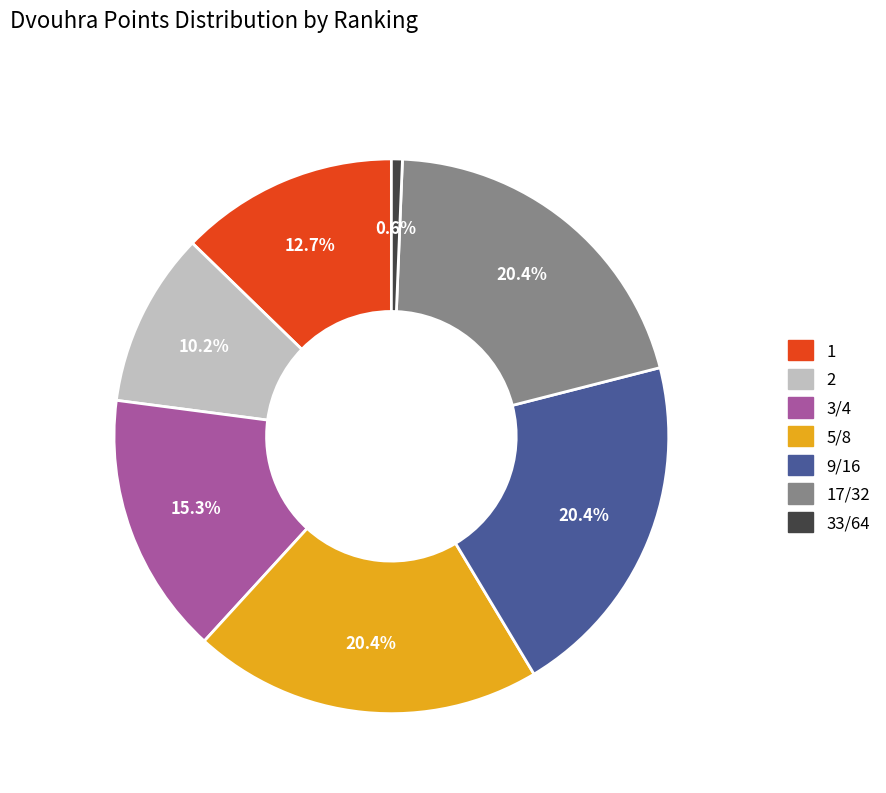

Is there a majority slice in this chart?

No